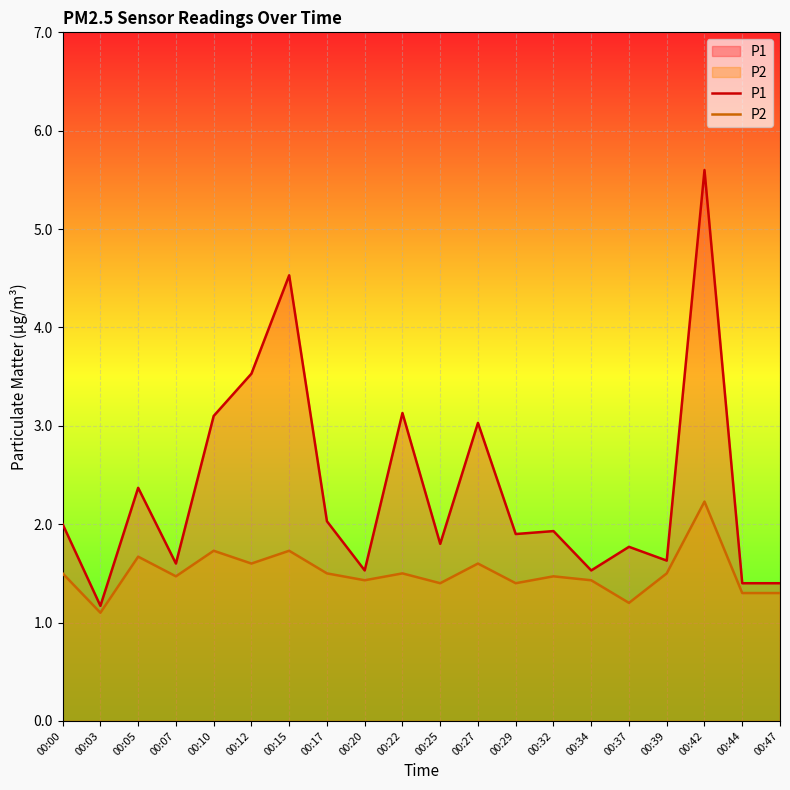

Which series has the largest total across all categories?

P1